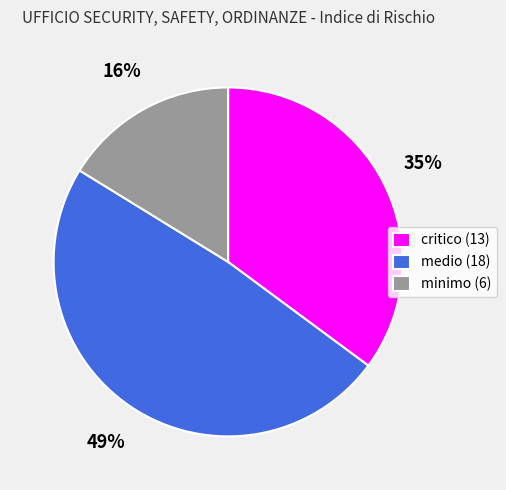

To the nearest percent, what percentage of the pie is minimo?

16%